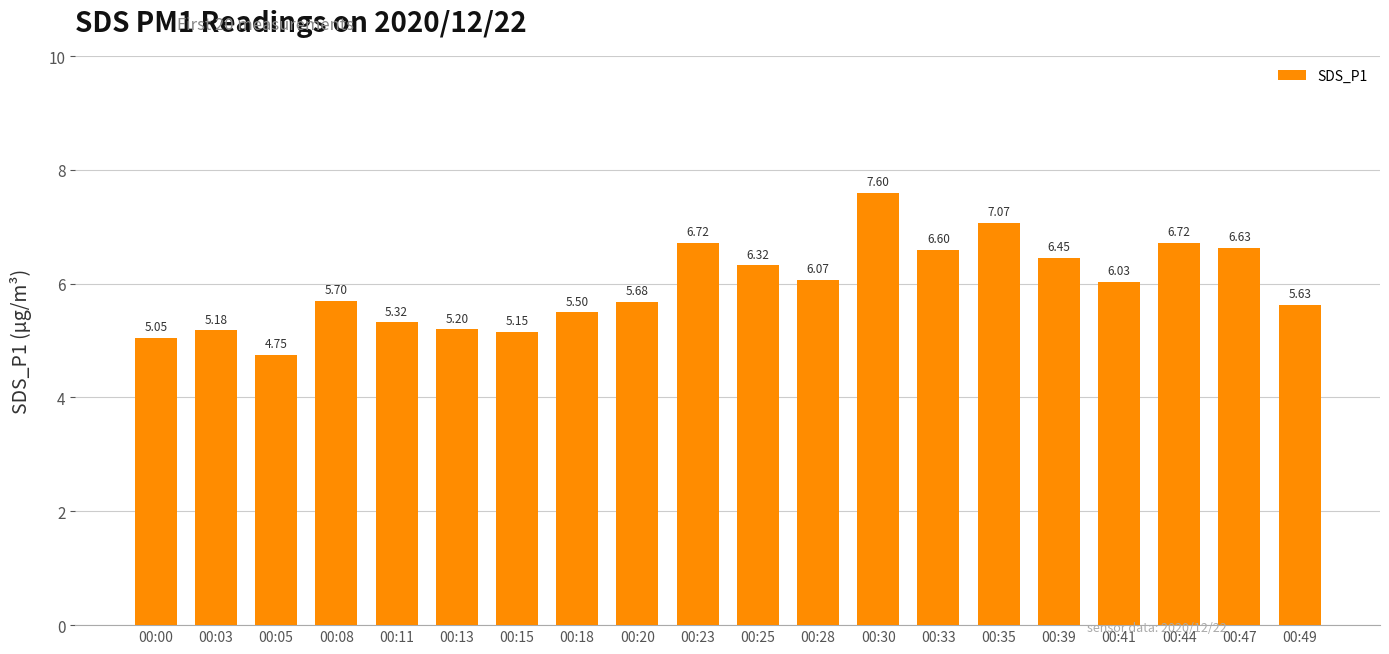

What is the change in value from 00:03 to 00:05?

-0.4